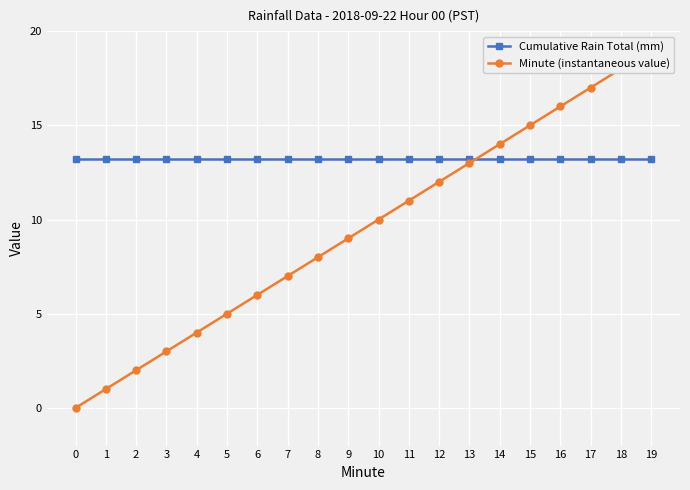

Reading right to left, extract all data points from this chart.

Cumulative Rain Total (mm): 19=13.2	18=13.2	17=13.2	16=13.2	15=13.2	14=13.2	13=13.2	12=13.2	11=13.2	10=13.2	9=13.2	8=13.2	7=13.2	6=13.2	5=13.2	4=13.2	3=13.2	2=13.2	1=13.2	0=13.2
Minute (instantaneous value): 19=19.0	18=18.0	17=17.0	16=16.0	15=15.0	14=14.0	13=13.0	12=12.0	11=11.0	10=10.0	9=9.0	8=8.0	7=7.0	6=6.0	5=5.0	4=4.0	3=3.0	2=2.0	1=1.0	0=0.0